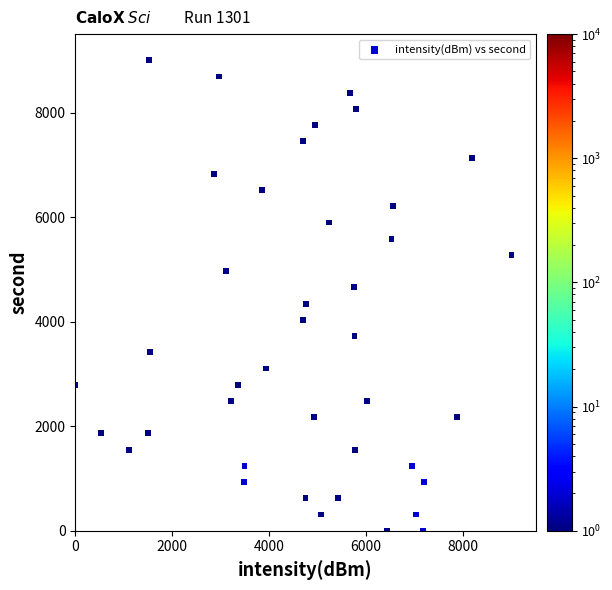

What is the range of Y values (max minus min)?

9000.0